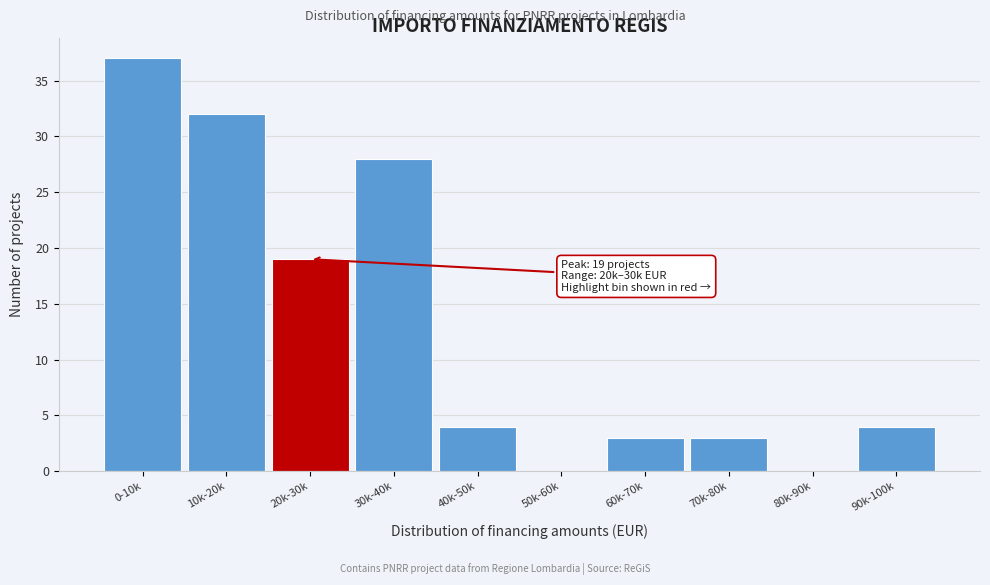

Reading left to right, extract all data points from this chart.

0-10k=37	10k-20k=32	20k-30k=19	30k-40k=28	40k-50k=4	50k-60k=0	60k-70k=3	70k-80k=3	80k-90k=0	90k-100k=4